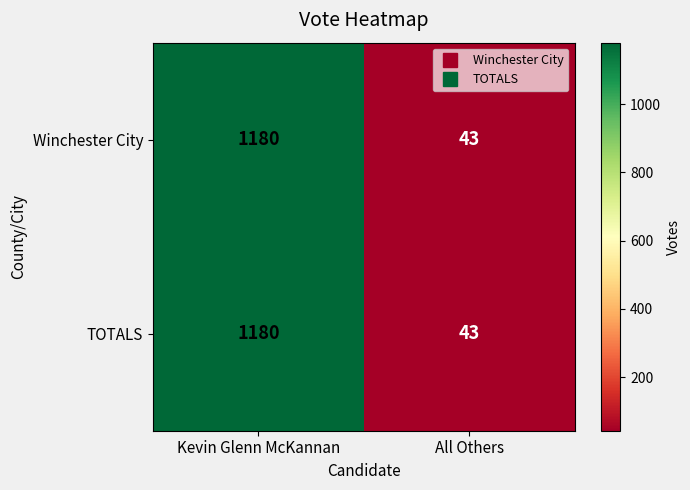

The TOTALS series shows 28 at All Others. True or false?

False